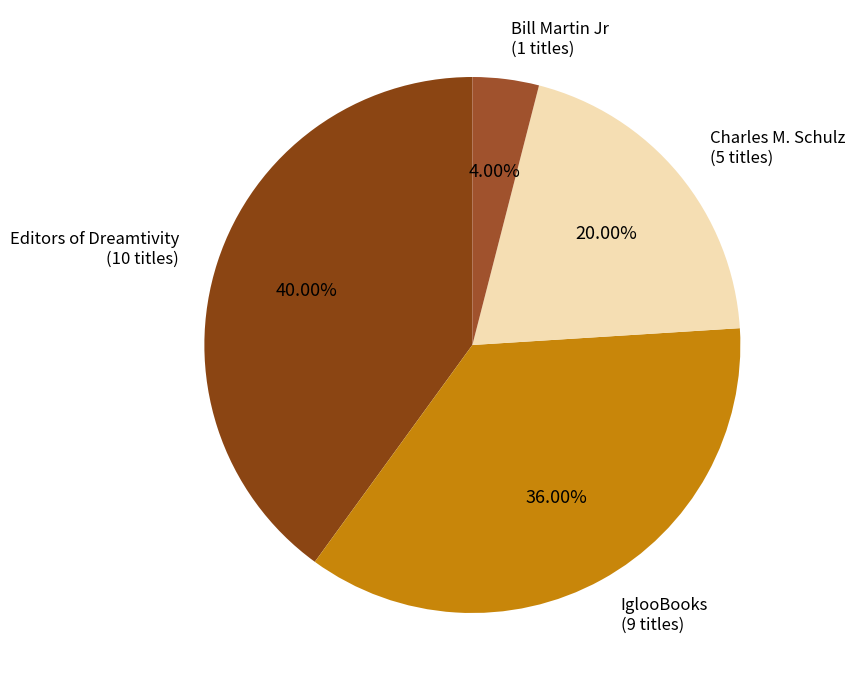

What is the largest slice in the pie chart?

Editors of Dreamtivity